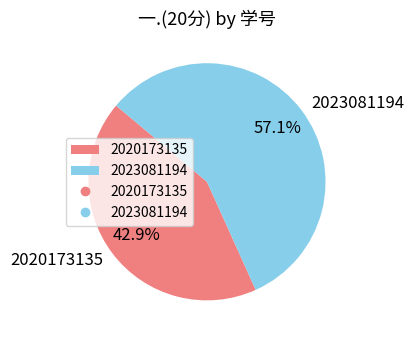

To the nearest percent, what is the difference between the largest and smallest slice percentages?

14%